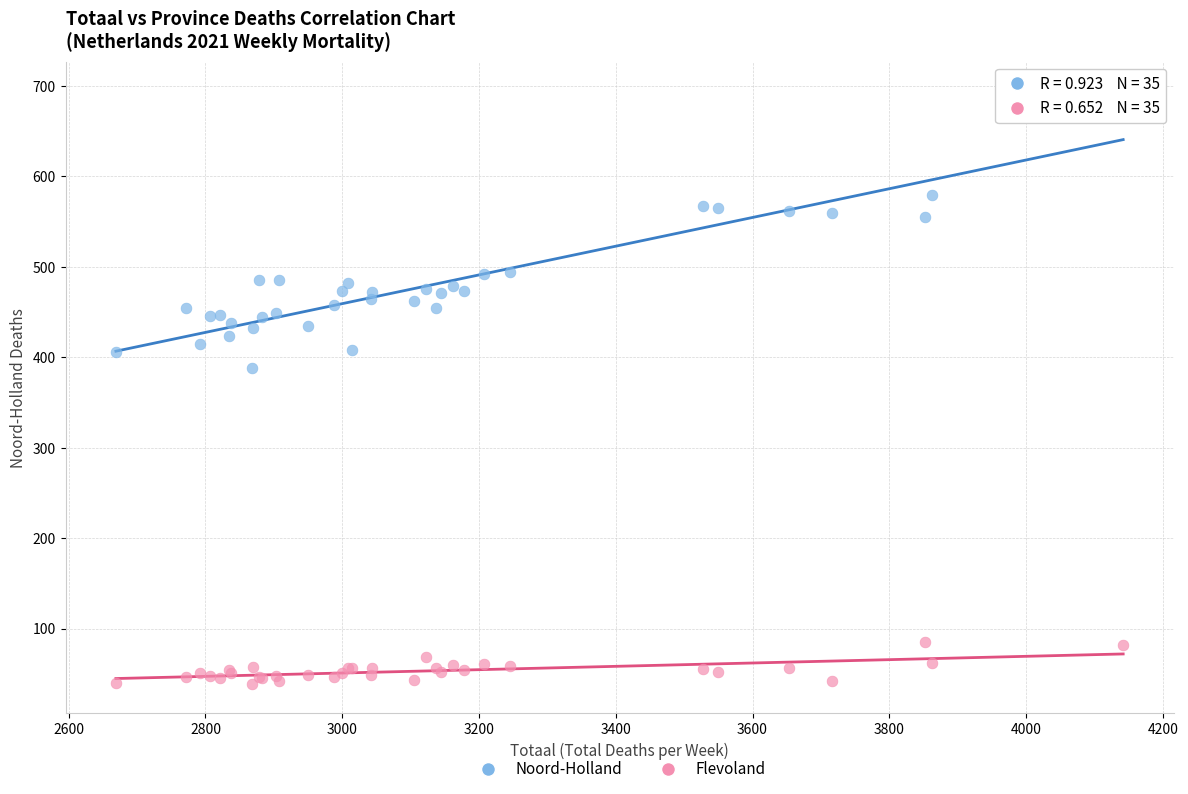

What are all the series names shown in the legend?

Noord-Holland, Flevoland